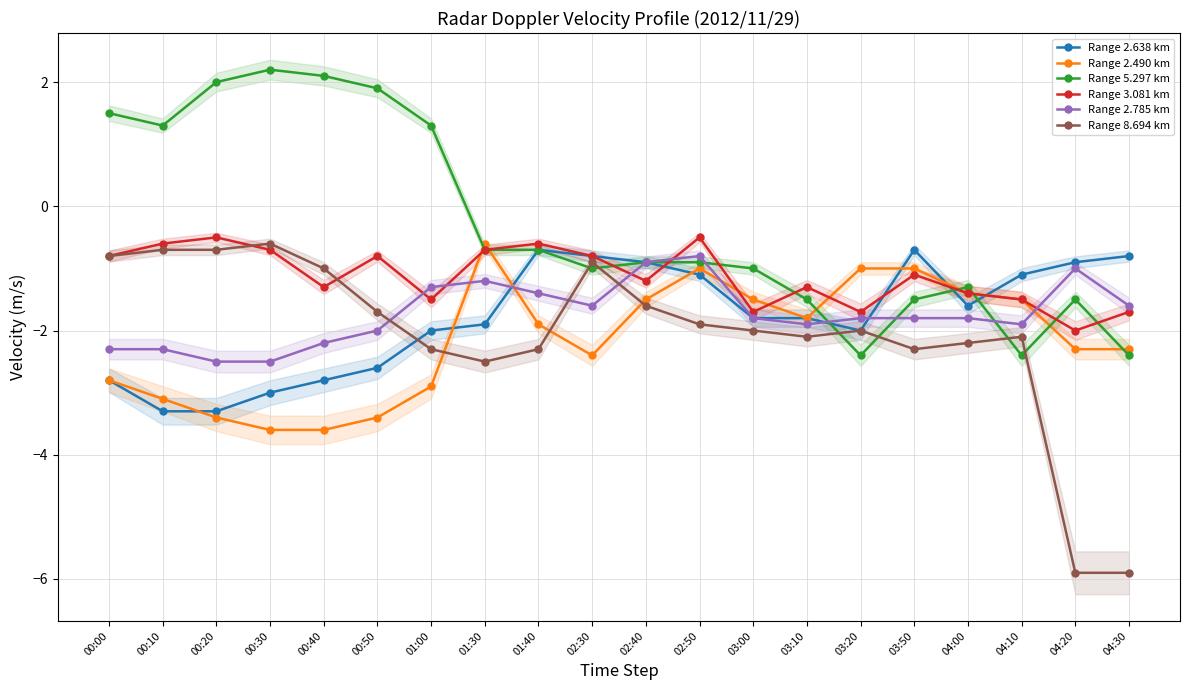

True or false: Range 8.694 km and Range 2.785 km intersect in this chart.

True